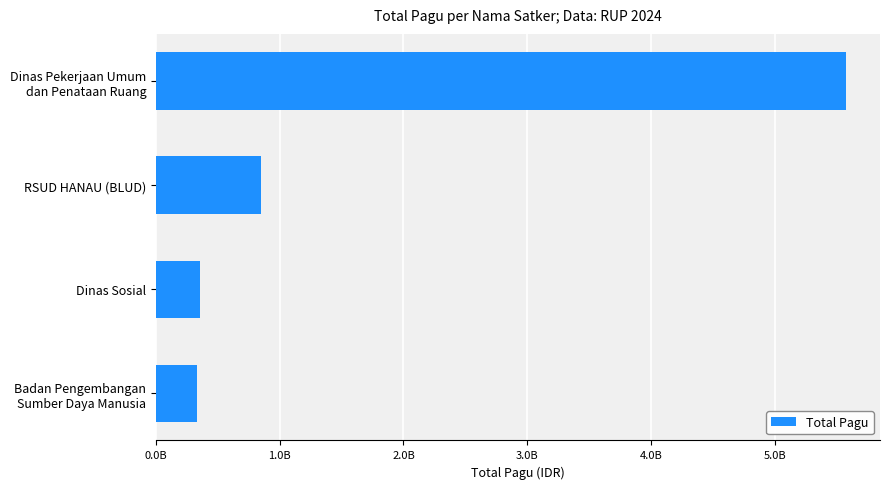

What is the difference between the maximum and second lowest values?

5218872000